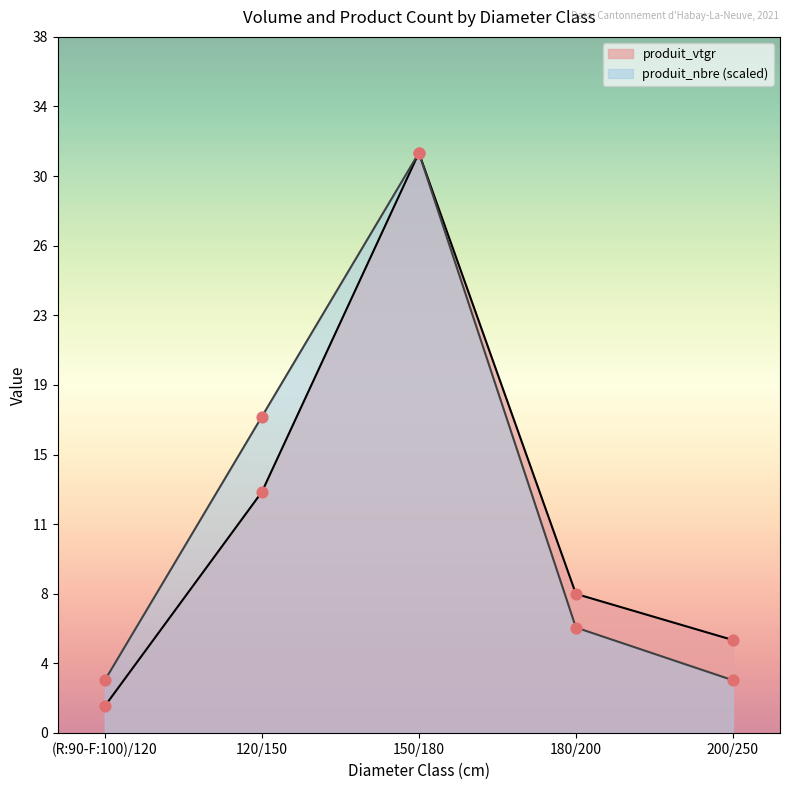

What is the total value across all series at (R:90-F:100)/120?

4.3